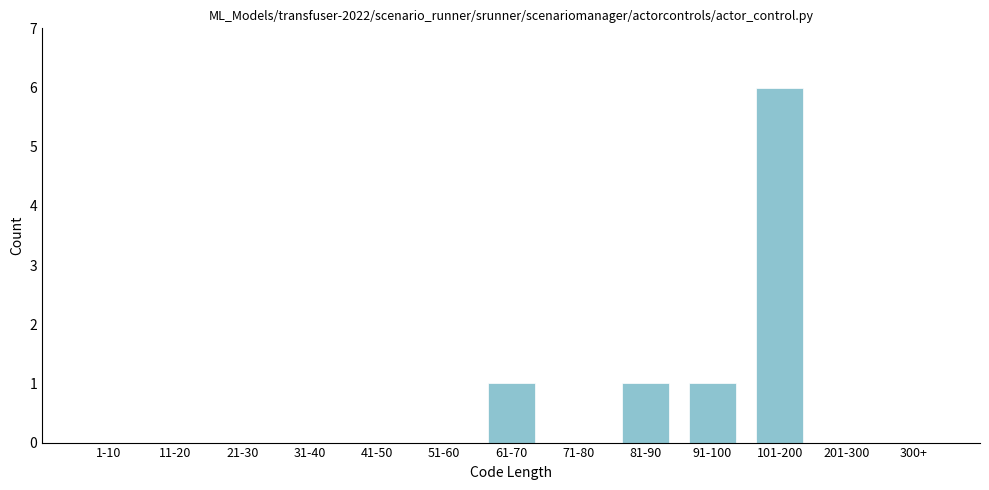

Reading left to right, transcribe all the data shown in this chart.

1-10=0	11-20=0	21-30=0	31-40=0	41-50=0	51-60=0	61-70=1	71-80=0	81-90=1	91-100=1	101-200=6	201-300=0	300+=0